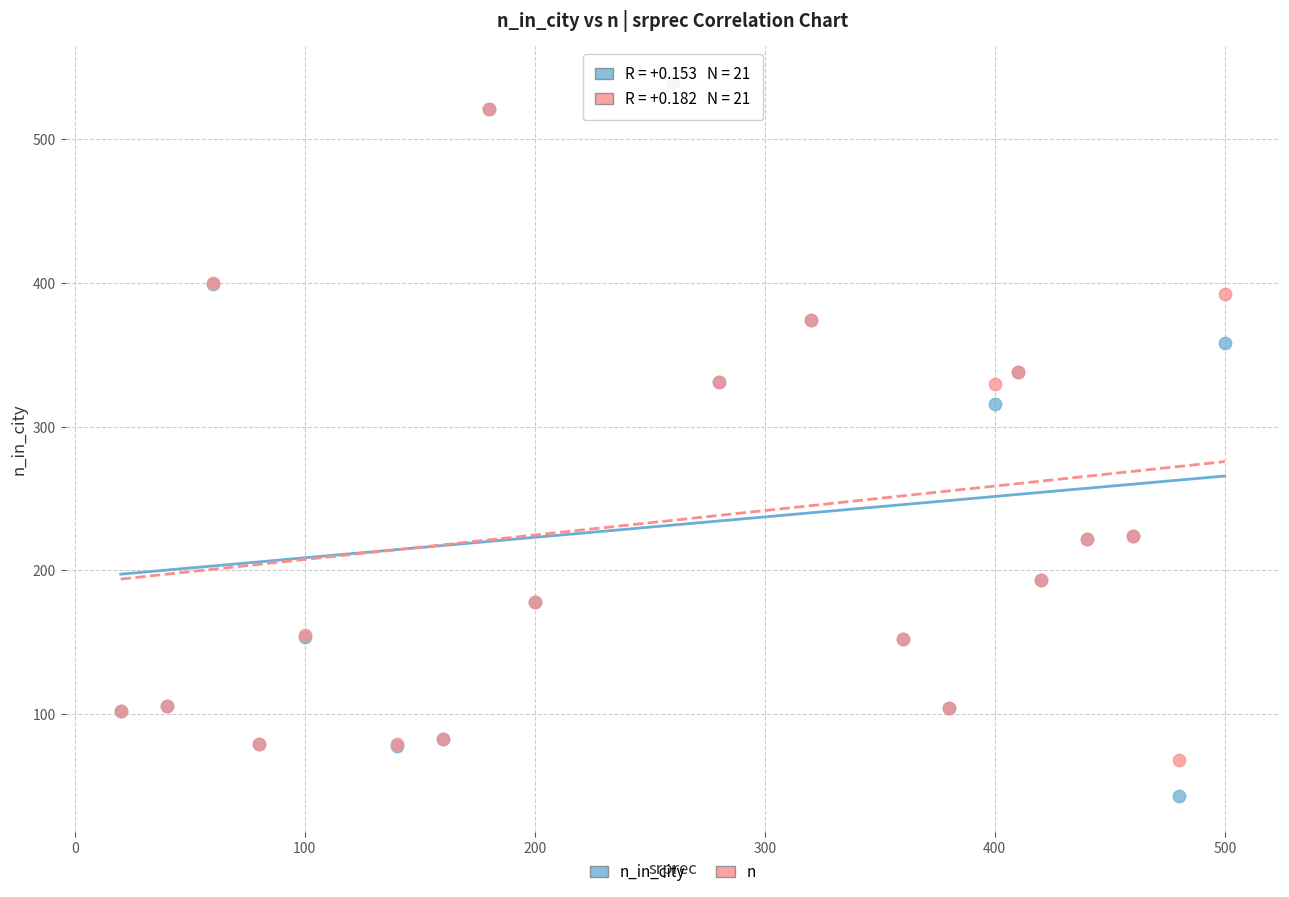

Which series reaches the minimum Y coordinate?

n_in_city